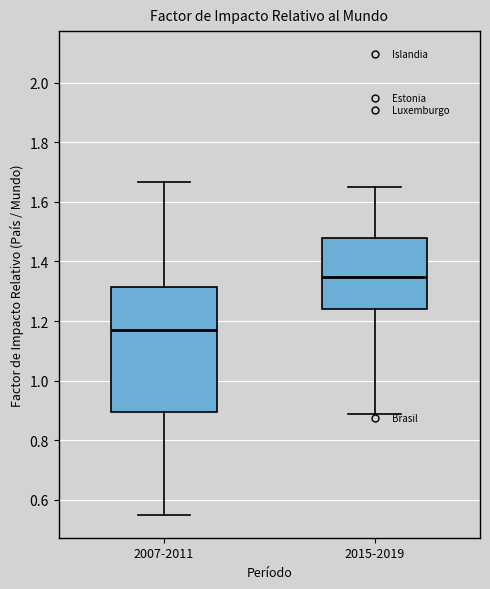

Reading left to right, read every box against the y-axis: the position of its median line, the range the box covers, and the ends of its whiskers. The values are not printed on the chart, so give them approximately, as read against the axis.

2007-2011: median 1.16, box 0.90 to 1.32, whiskers 0.56 to 1.66
2015-2019: median 1.34, box 1.24 to 1.48, whiskers 0.88 to 1.64